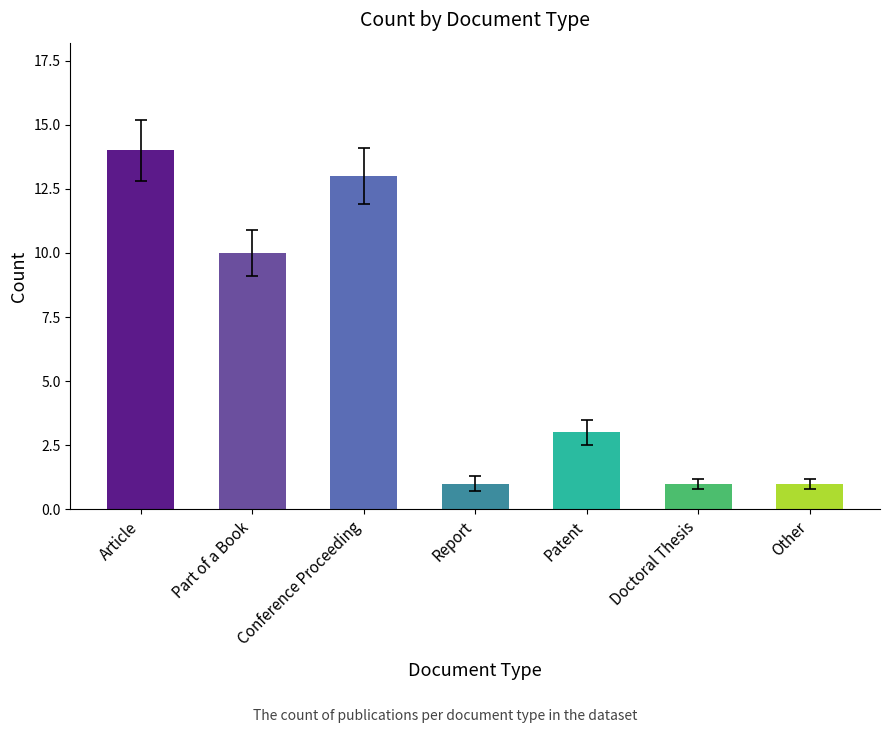

Is it true that the value at Article is 14?

True